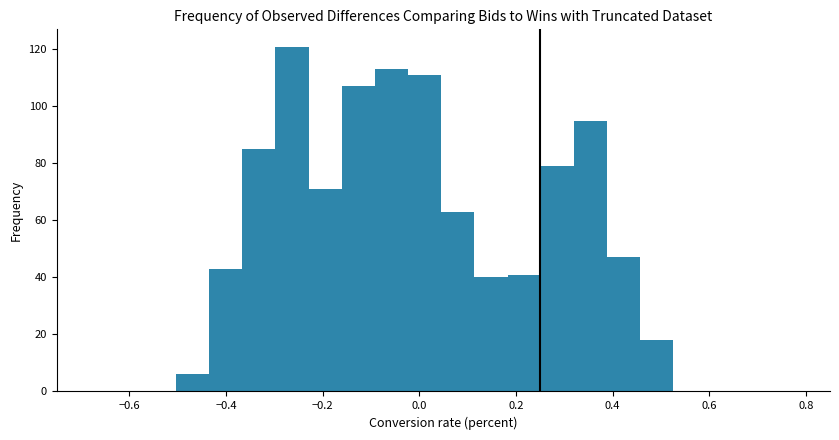

Around what value on the x-axis is the tallest bar? Give the approximate position of its centre, as read against the axis.

-0.26